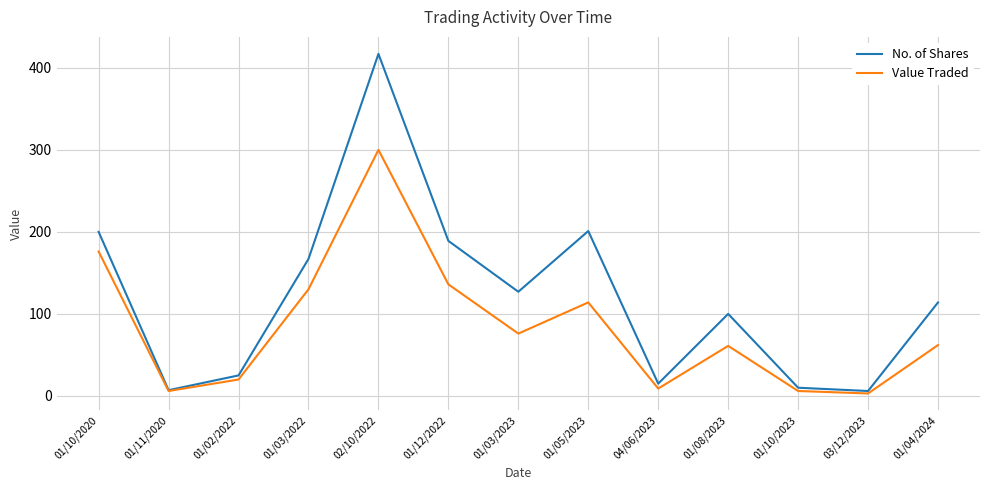

Which series has the largest range (max minus min)?

No. of Shares